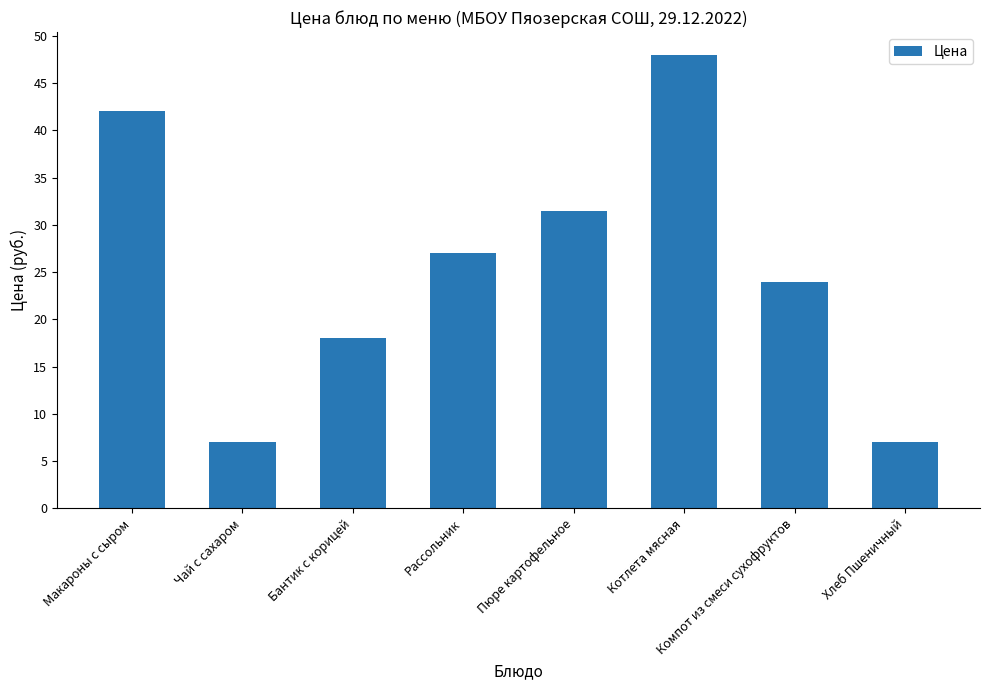

What is the ratio of the value at Макароны с сыром to the value at Пюре картофельное?

1.3